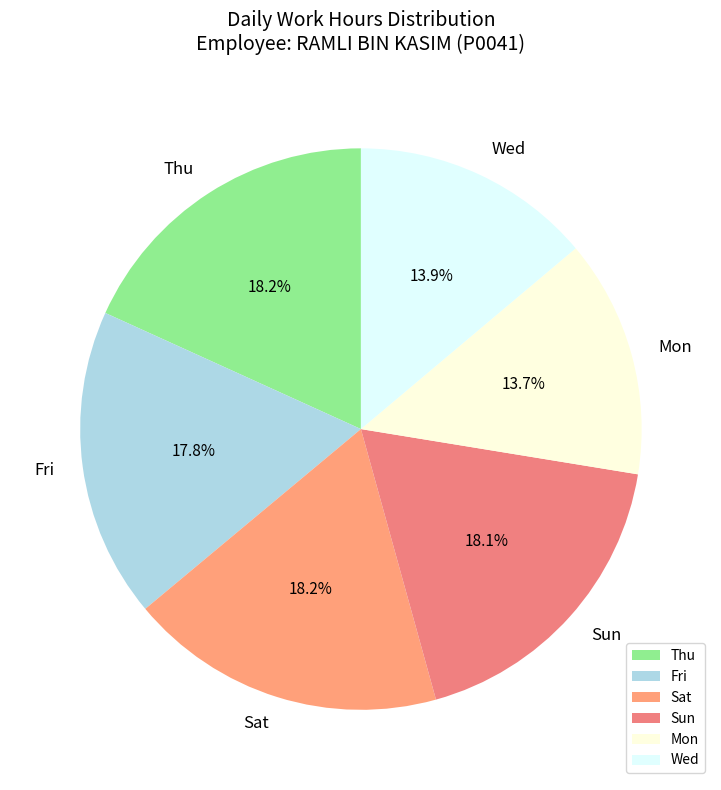

How many segments does this pie chart have?

6